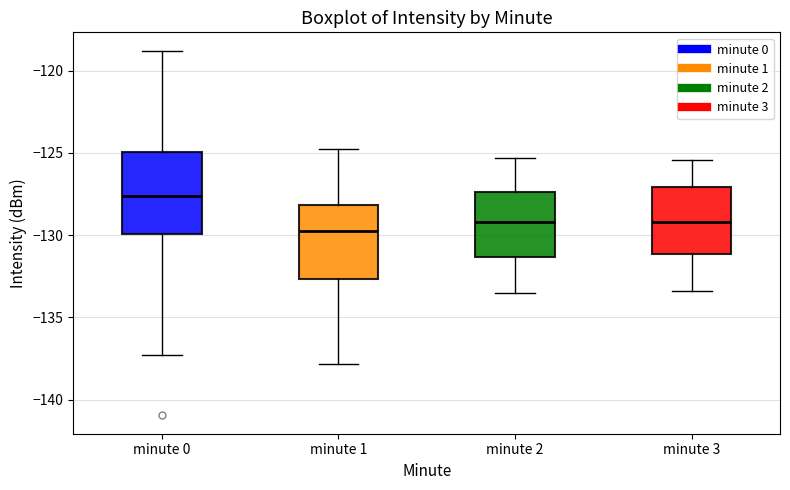

Reading left to right, transcribe this box plot: for each box, give where its median line is, the range the box spans, and where its two whiskers end, as read against the y-axis. The values are not printed on the chart, so give them approximately, as read against the axis.

minute 0: median -127.5, box -130.0 to -125.0, whiskers -137.5 to -119.0
minute 1: median -129.5, box -132.5 to -128.0, whiskers -138.0 to -125.0
minute 2: median -129.0, box -131.5 to -127.5, whiskers -133.5 to -125.5
minute 3: median -129.0, box -131.0 to -127.0, whiskers -133.5 to -125.5